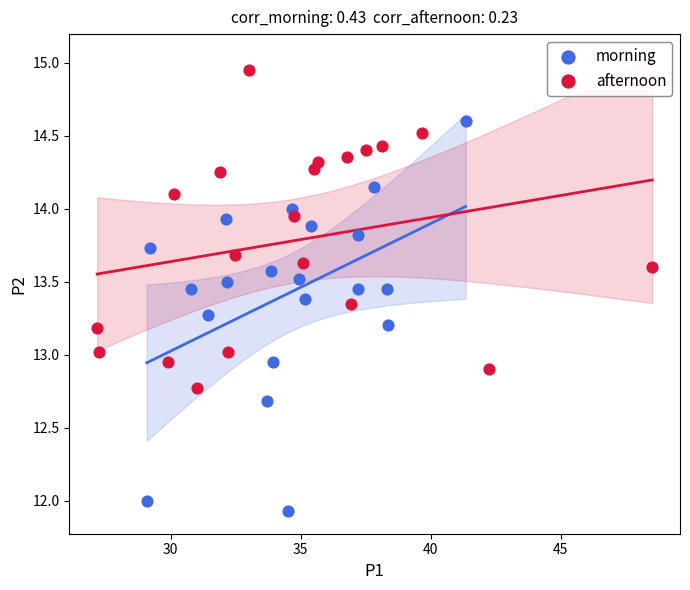

Which series has the largest Y range (max minus min)?

morning